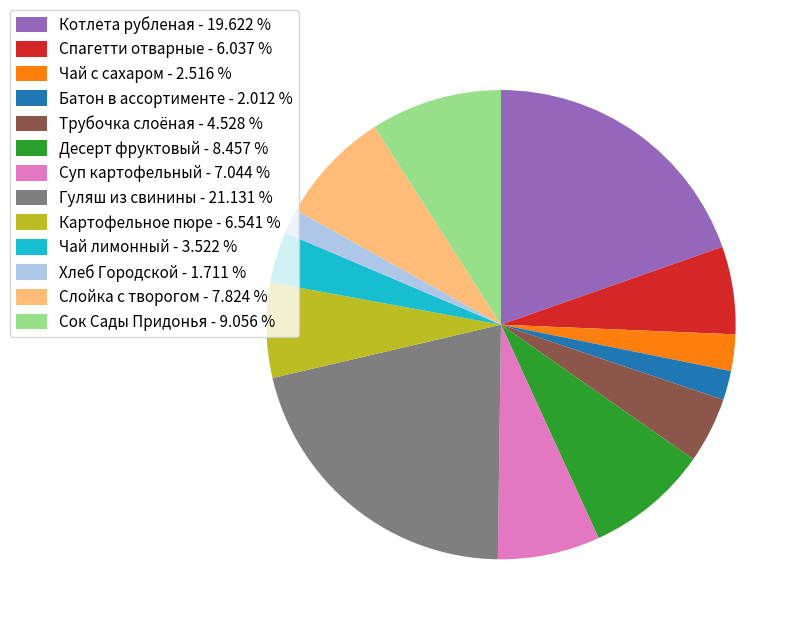

Is there a majority slice in this chart?

No